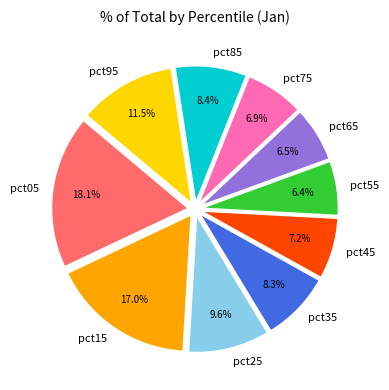

To the nearest percent, what is the average slice percentage?

10%